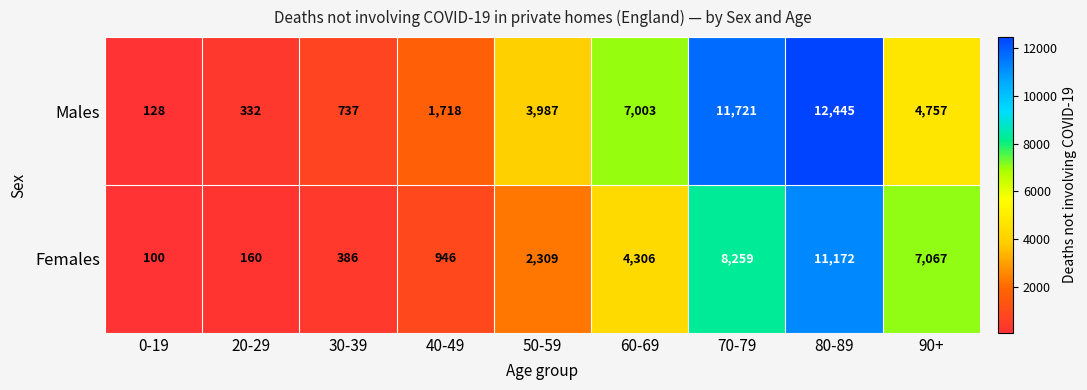

What is the minimum value shown in the chart?

100